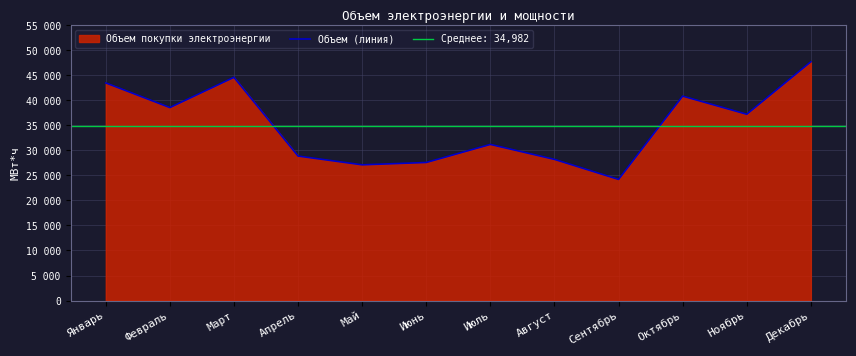

At which label is the value closest to 35968?

Ноябрь